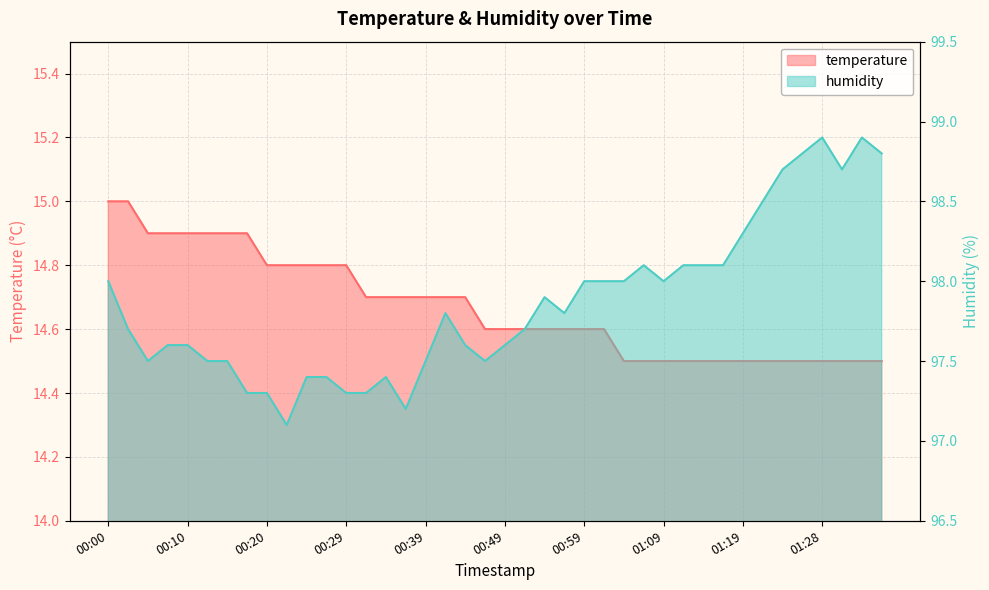

Between 00:10 and 01:04, which is larger?

00:10